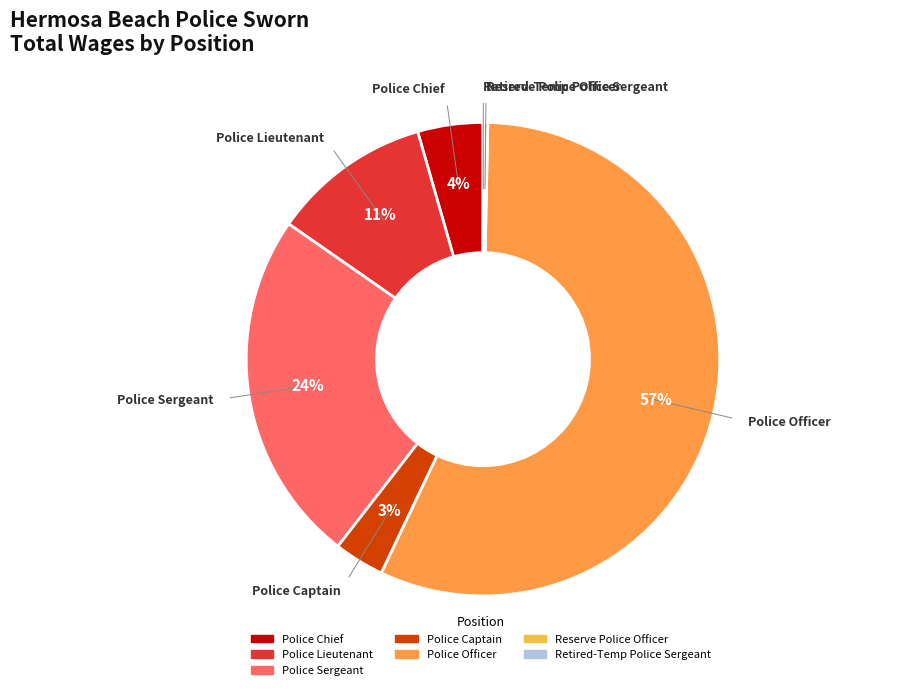

To the nearest percent, what is the difference between the Police Lieutenant and Reserve Police Officer slice percentages?

11%